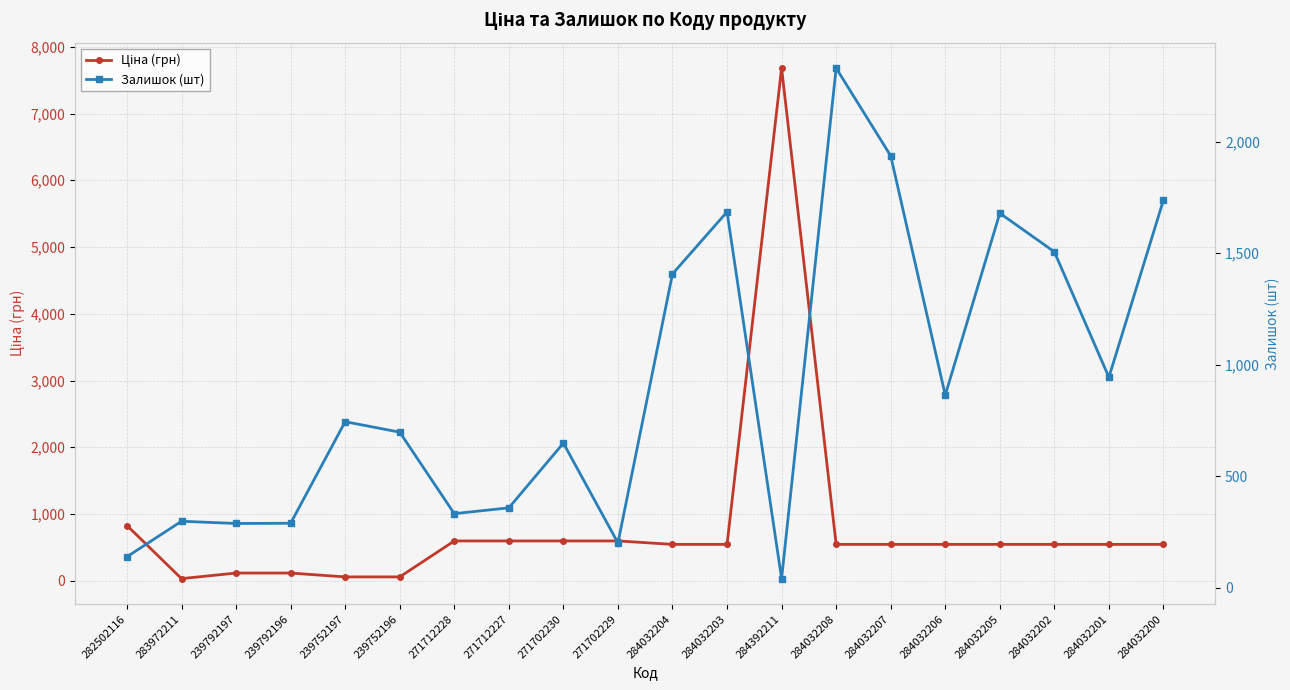

In Залишок (шт), how many points are higher than both neighbors (excluding endpoints)?

6